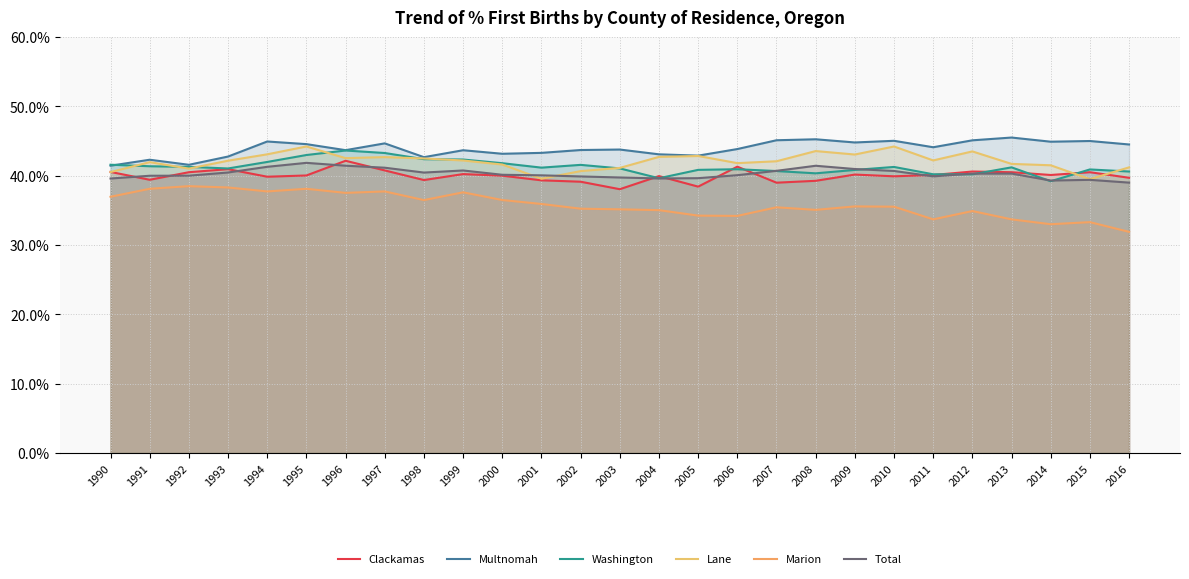

What are all the series names shown in the legend?

Clackamas, Multnomah, Washington, Lane, Marion, Total